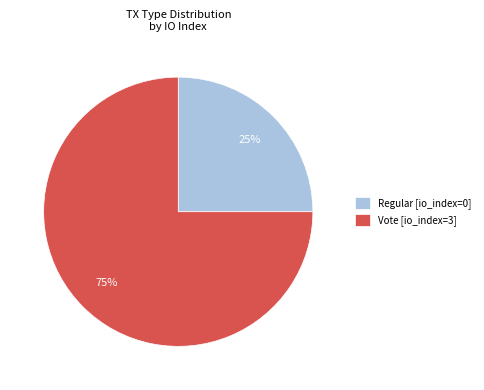

Which slice is the largest?

Vote